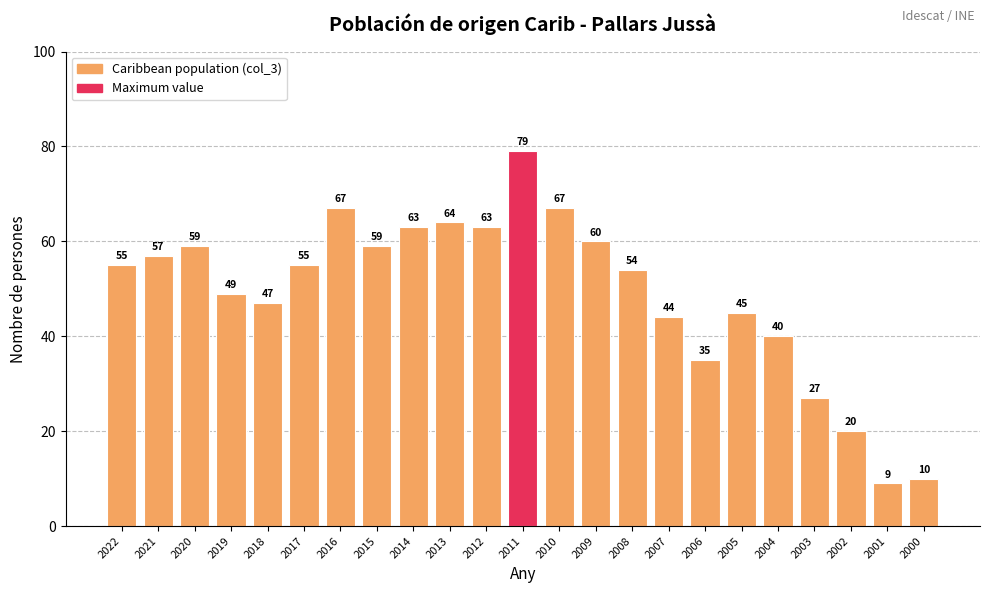

Reading left to right, what are all the values shown in this chart?

55	57	59	49	47	55	67	59	63	64	63	79	67	60	54	44	35	45	40	27	20	9	10